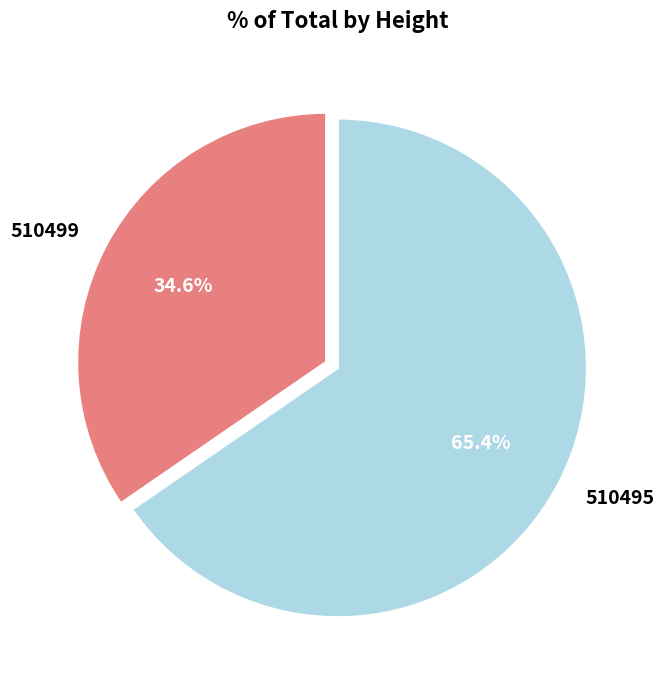

Count the number of slices in the pie.

2